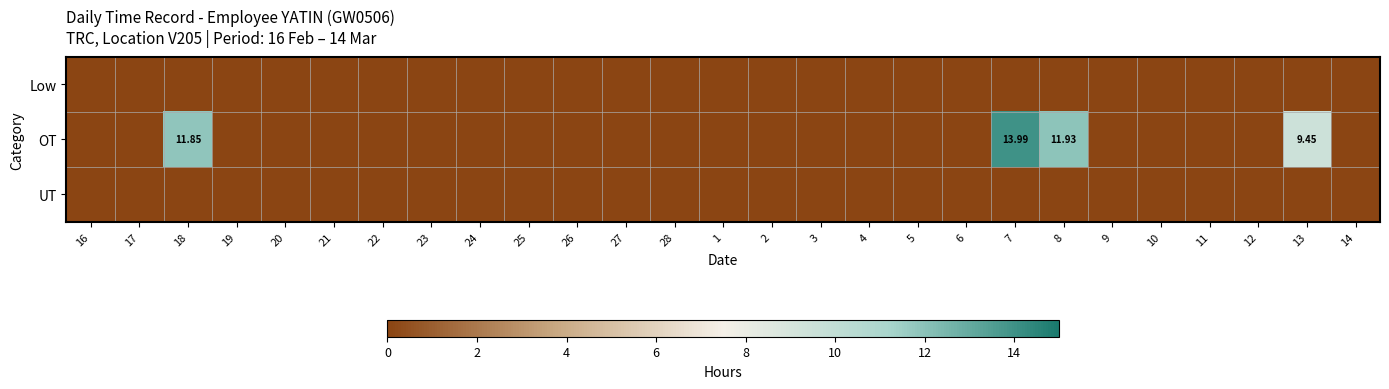

Is the value of Low at 9 greater than the value of OT at 12?

No